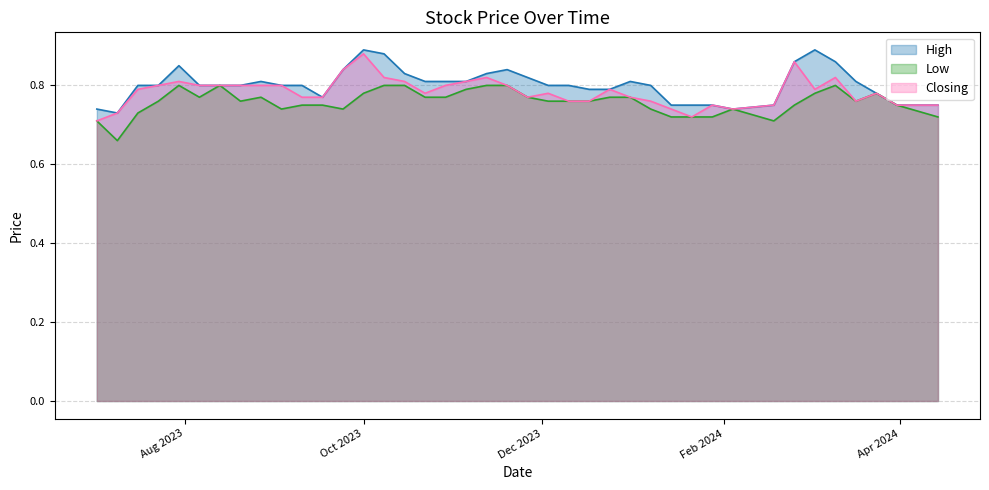

How many interior local peaks does the Closing series have?

9